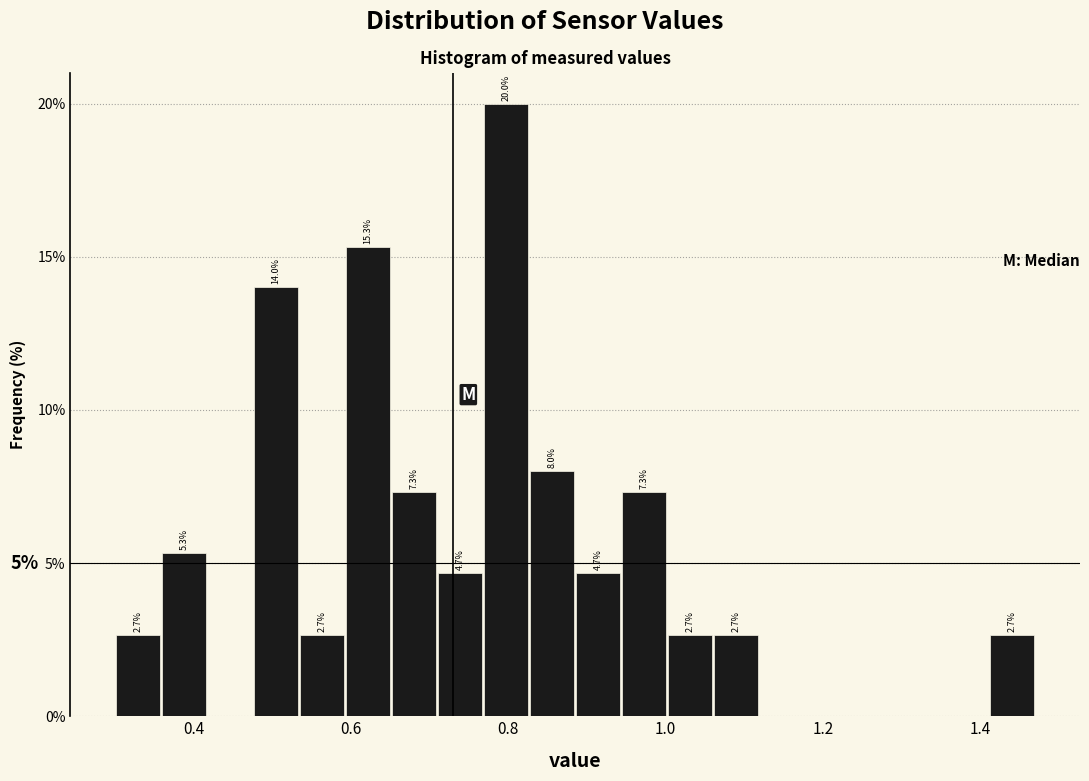

Read against the x-axis, roughly where is the centre of the tallest bar?

0.80